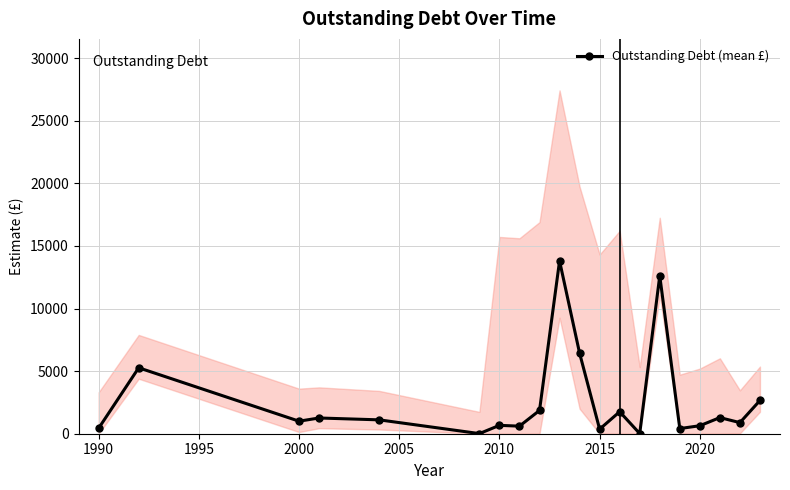

True or false: Outstanding Debt (mean £) has more than 2 points higher than both neighbors.

True